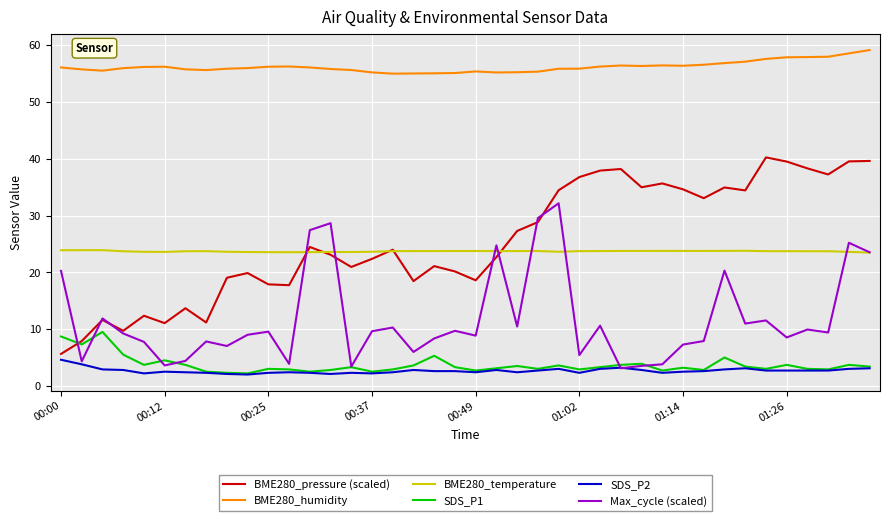

Which series has the largest range (max minus min)?

BME280_pressure (scaled)